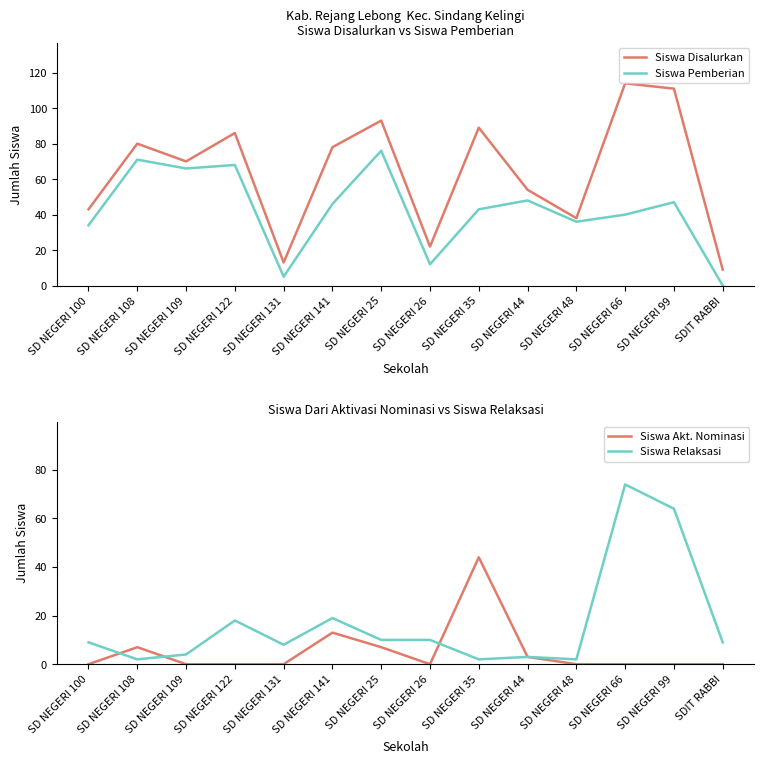

Where is Siswa Pemberian nearest to the value 38?

SD NEGERI 48